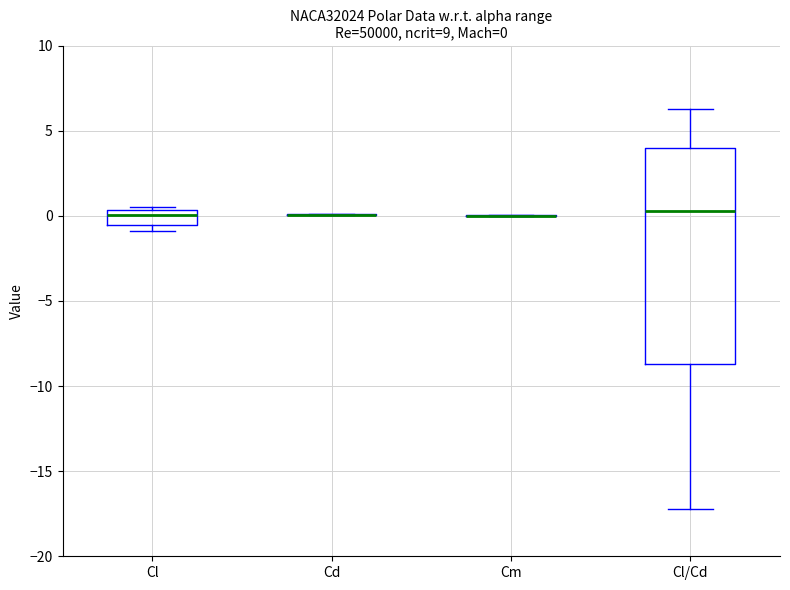

Which box is the tallest, from its lower edge to its upper edge?

Cl/Cd